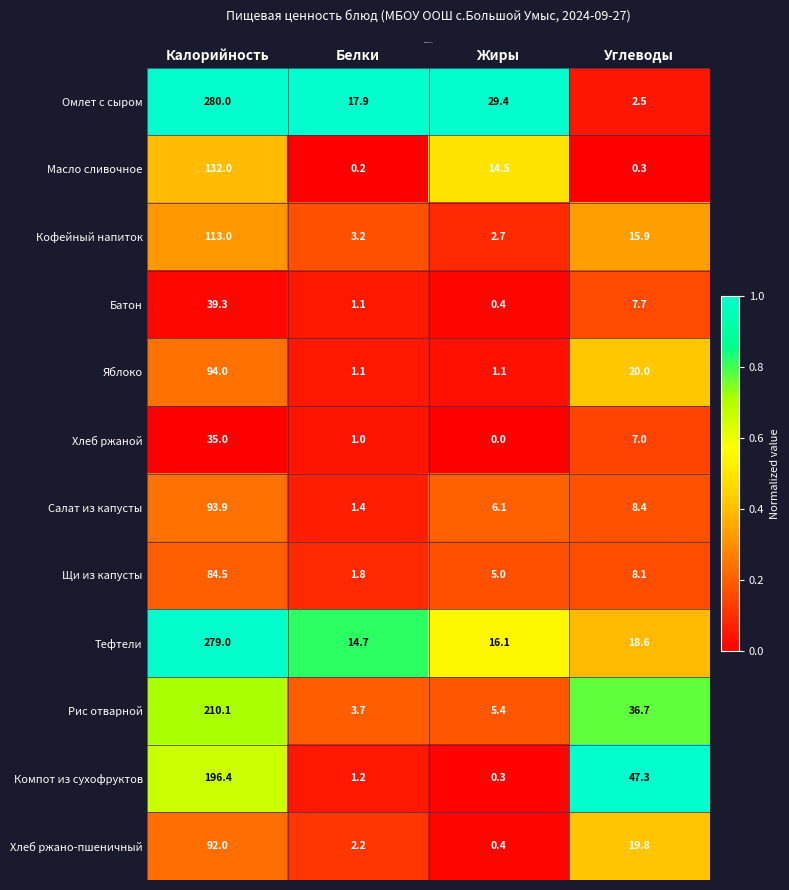

Rank the series by their maximum value, from lowest to highest.

Хлеб ржаной, Батон, Щи из капусты, Хлеб ржано-пшеничный, Салат из капусты, Яблоко, Кофейный напиток, Масло сливочное, Компот из сухофруктов, Рис отварной, Тефтели, Омлет с сыром